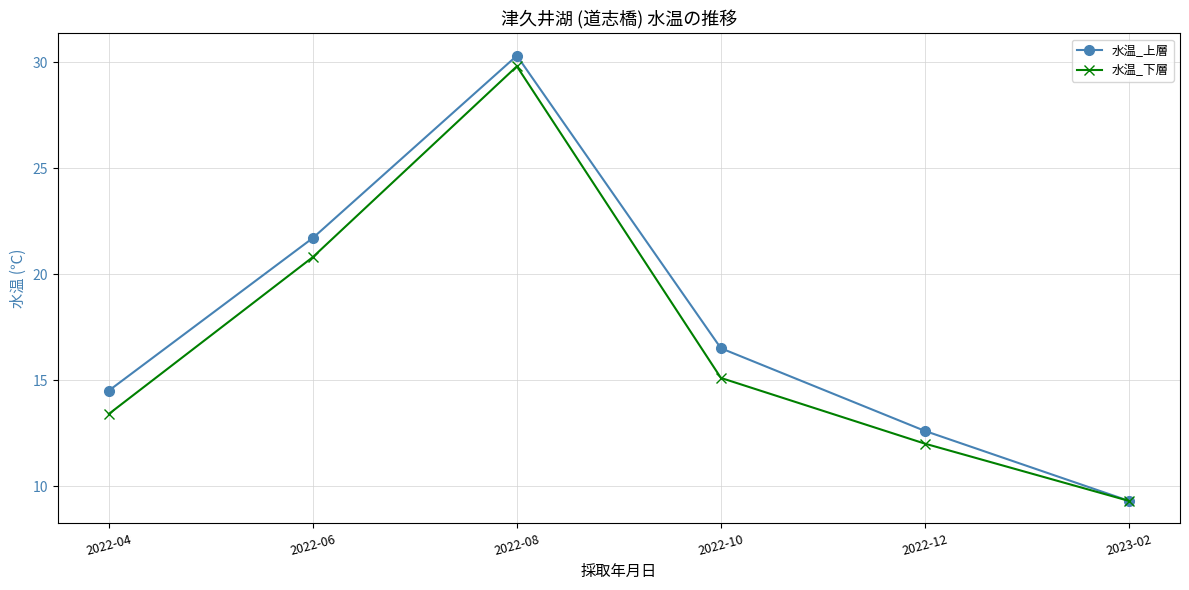

Which series has the widest spread of values?

水温_上層